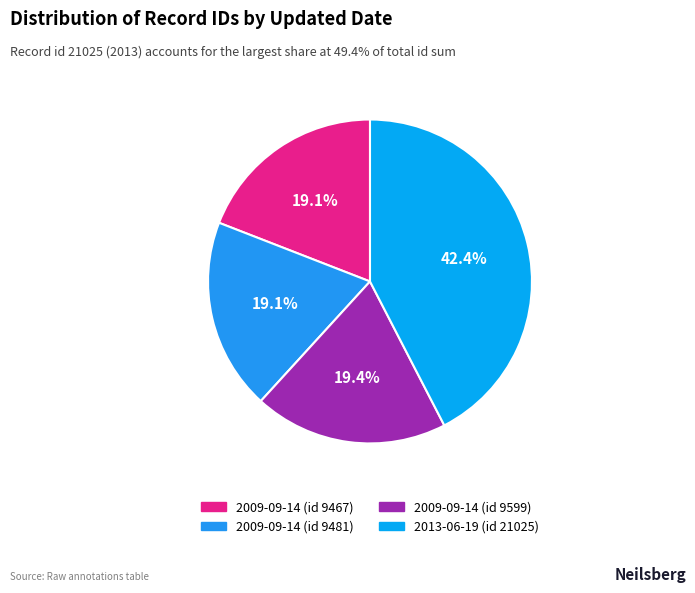

To the nearest percent, what is the average slice percentage?

25%